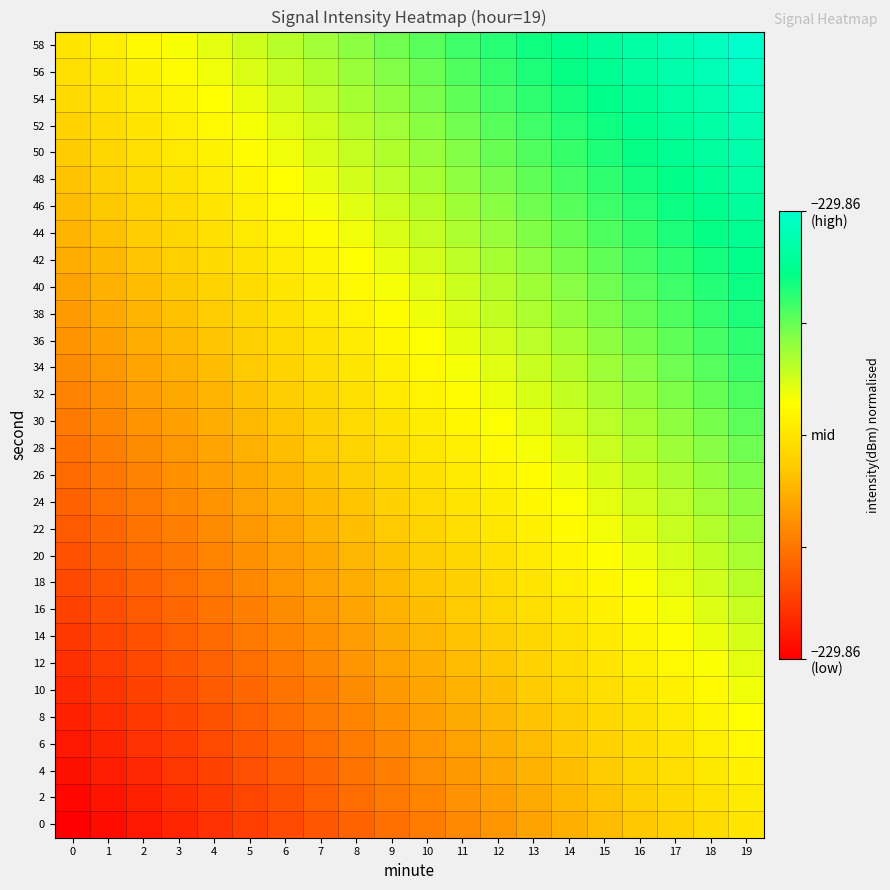

At which category is the sum across all series the highest?

19